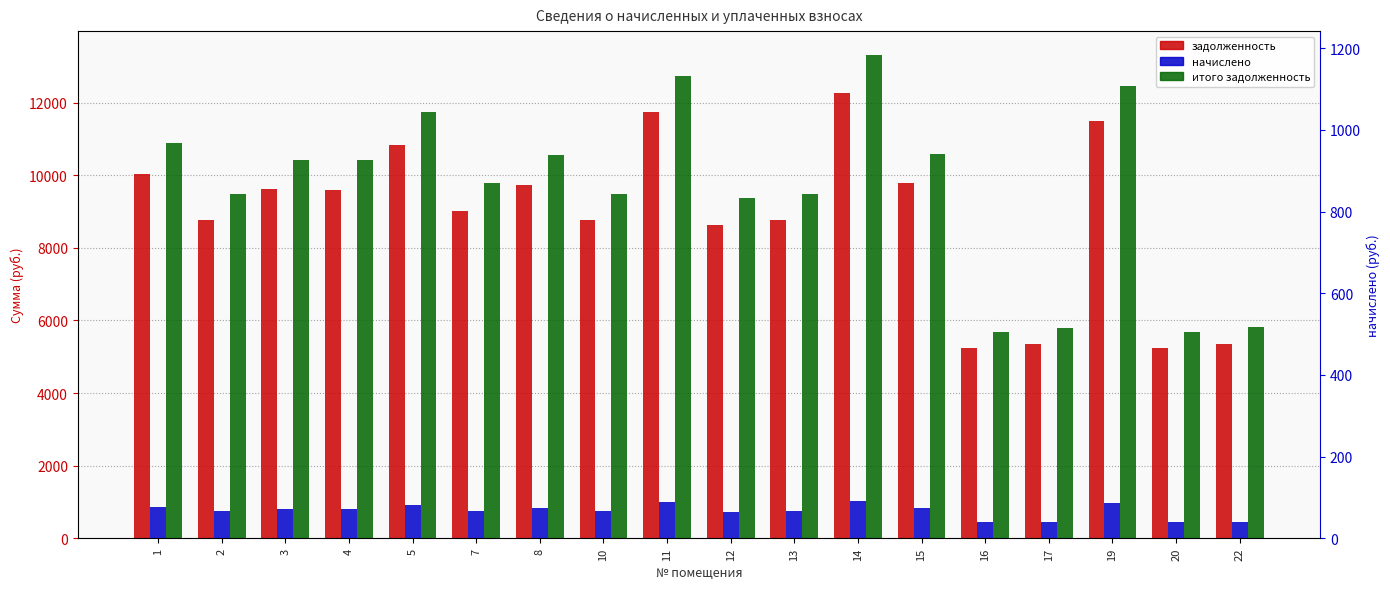

Where does the задолженность series first go above 9600?

1